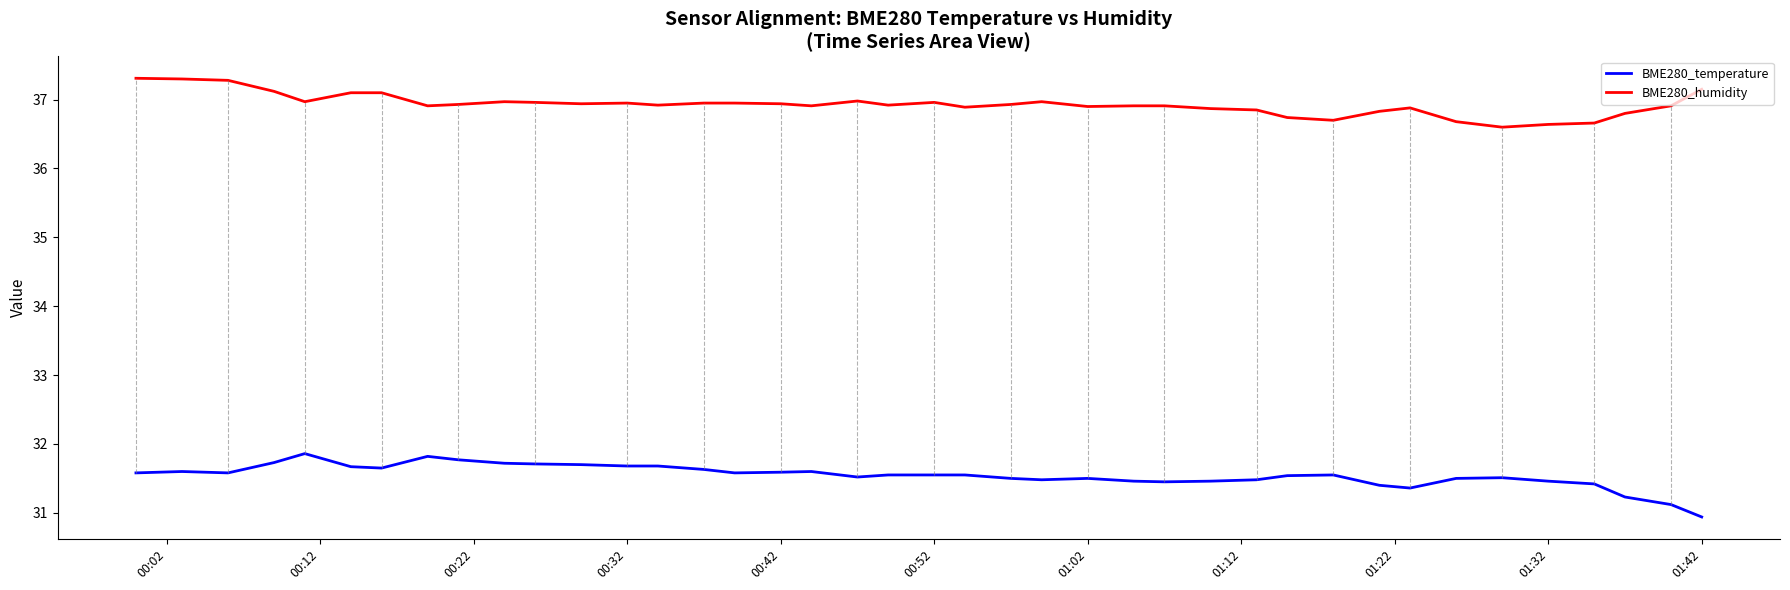

Which series has the largest total across all categories?

BME280_humidity